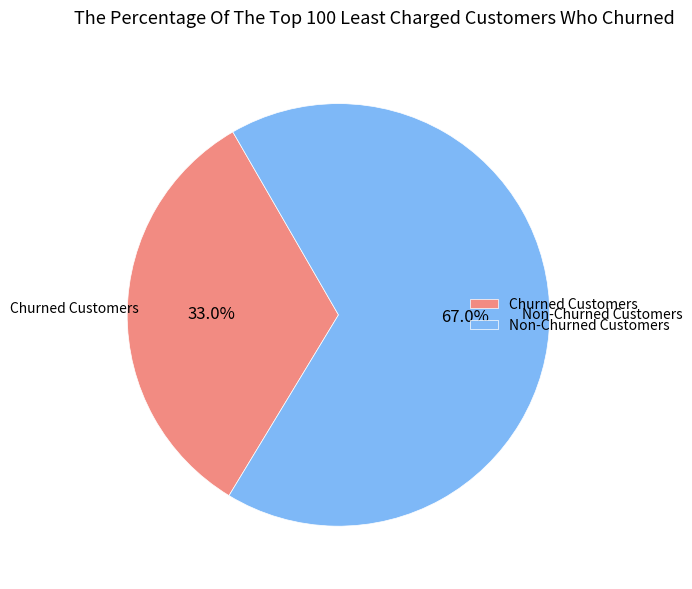

To the nearest percent, what is the difference between the largest and smallest slice percentages?

34%